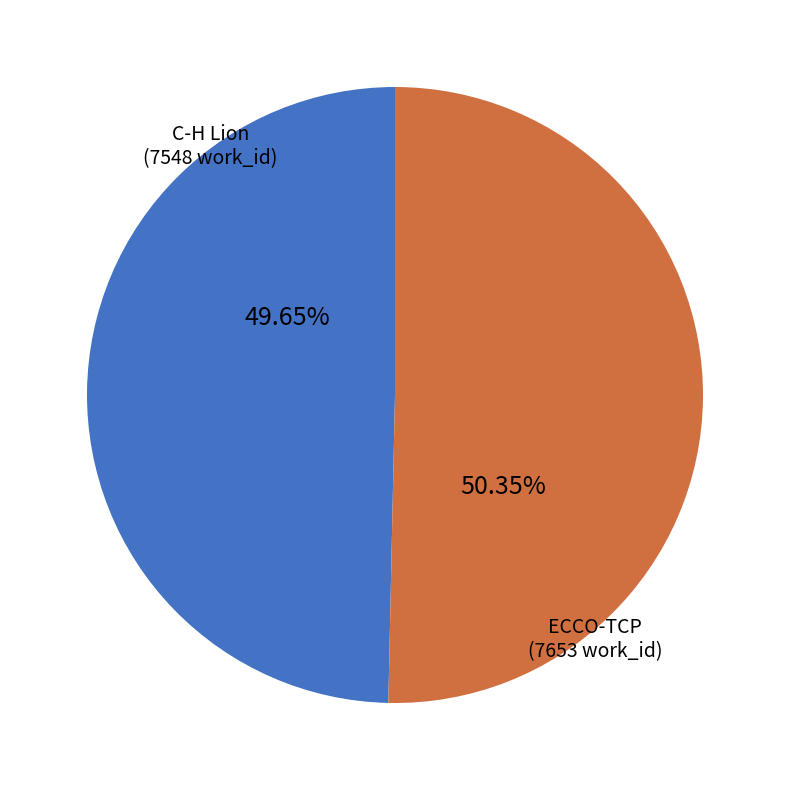

Is there a majority slice in this chart?

Yes